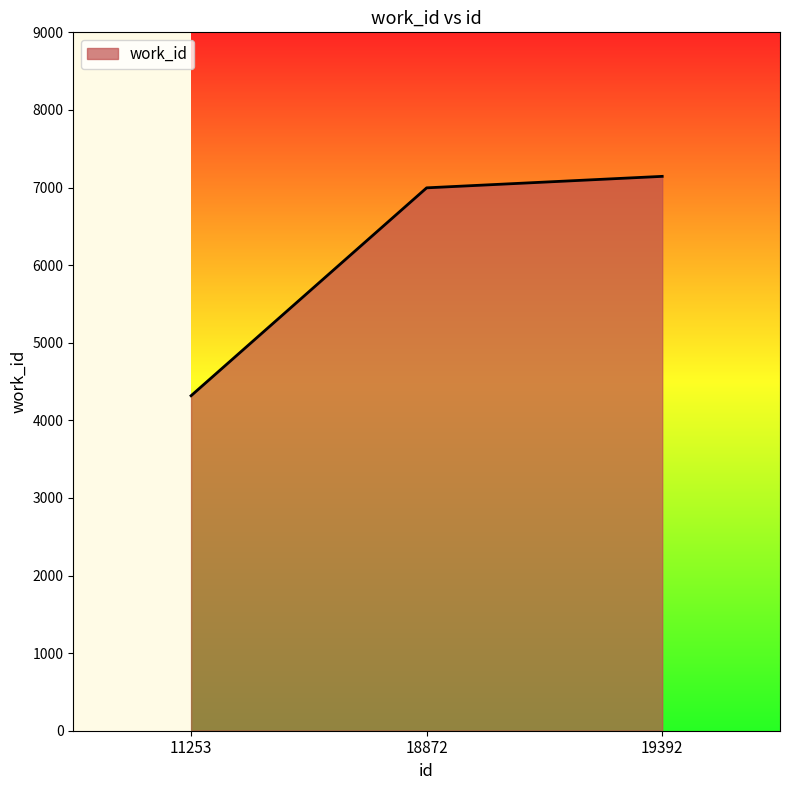

List the labels in order of value, largest first.

19392, 18872, 11253